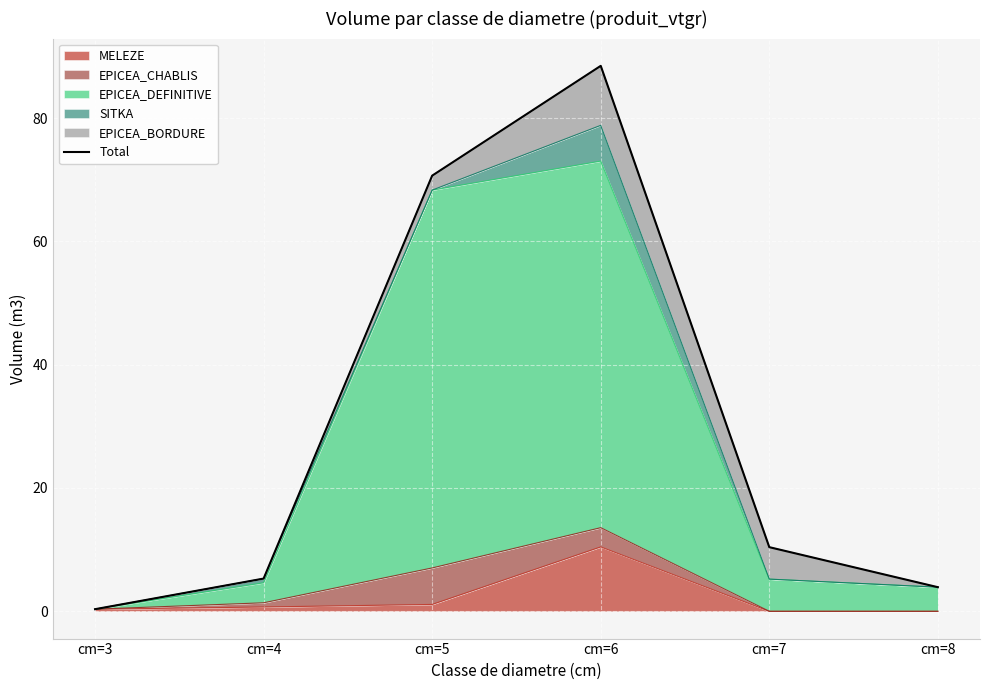

True or false: the data shows 5.3 at cm=4.

True